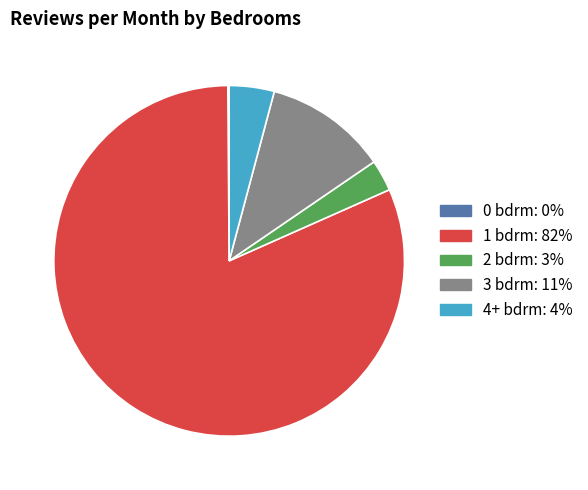

Does any single category account for the majority?

Yes